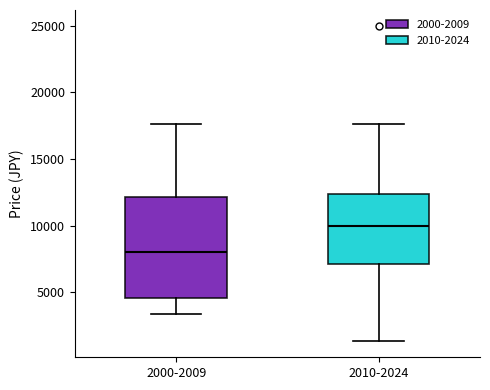

Comparing the boxes themselves (not the whiskers), which one is the tallest?

2000-2009